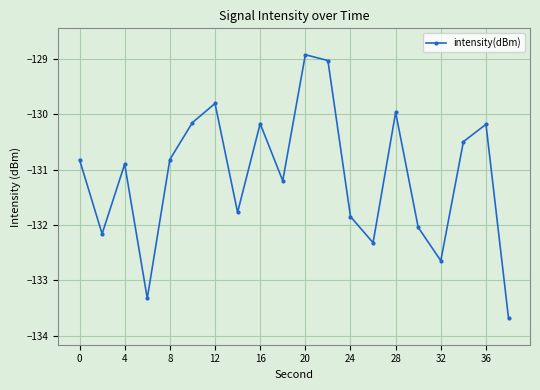

How many interior local peaks (higher than both neighbors) does the data have?

6